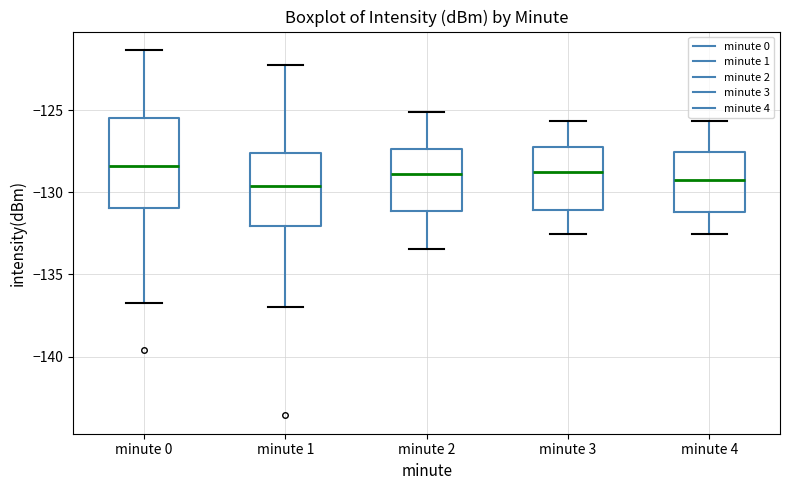

Where is the upper edge of the box for minute 4 on the y-axis? The values are not printed on the chart, so give them approximately, as read against the axis.

-127.5